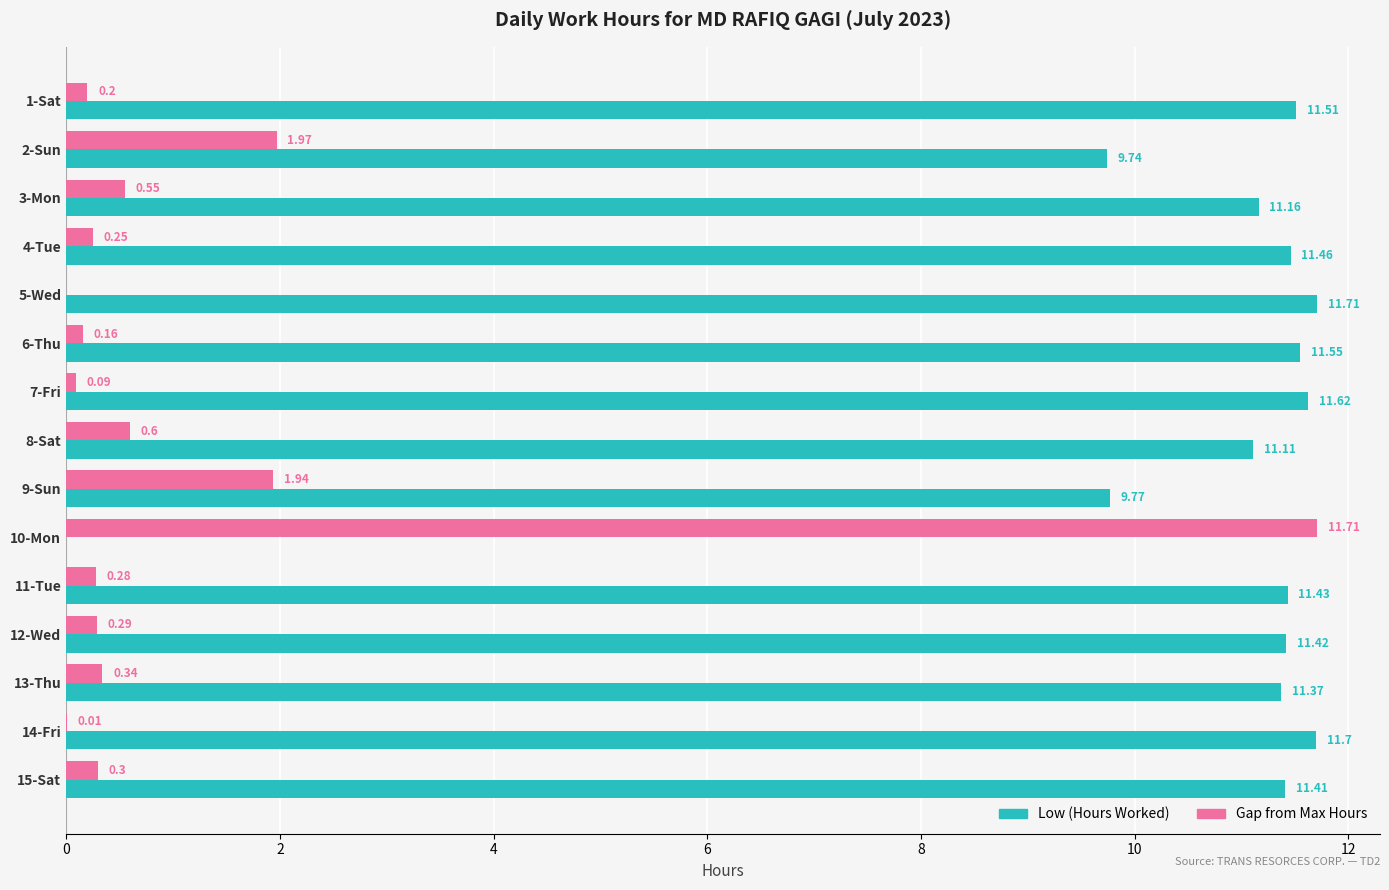

What is the sum of all Low (Hours Worked) values?

157.0